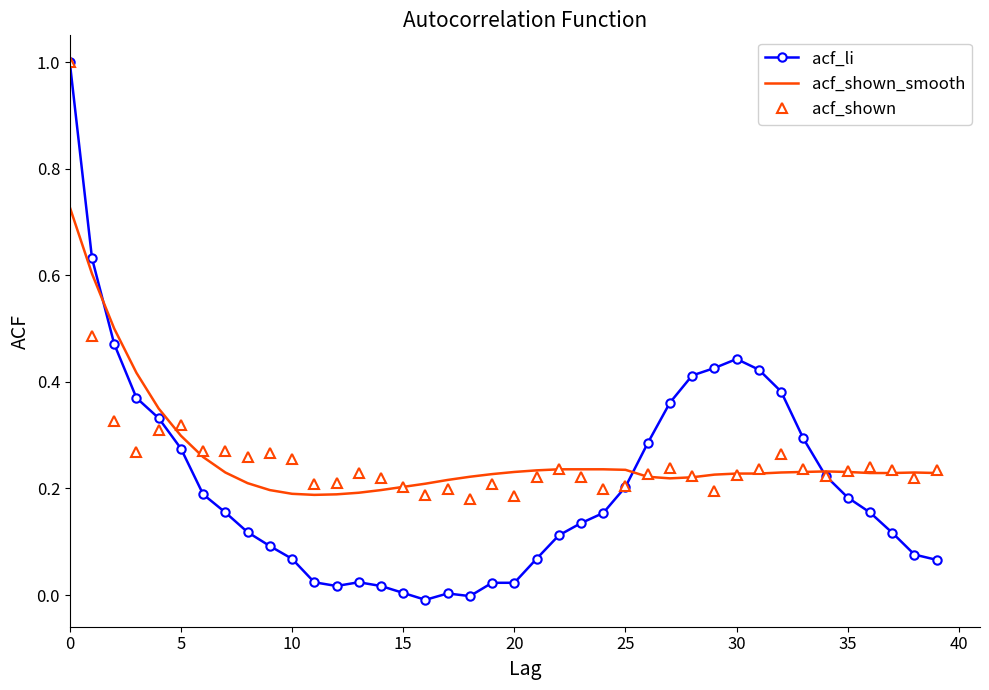

What is the highest value of the acf_li series?

1.0